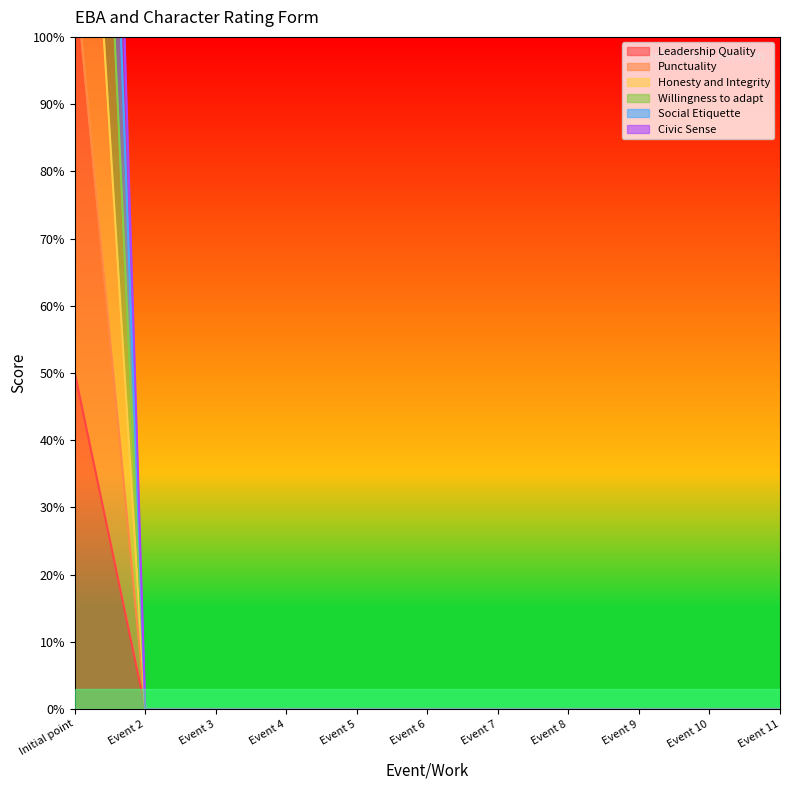

What is the difference between the maximum and minimum values in the Social Etiquette series?

290